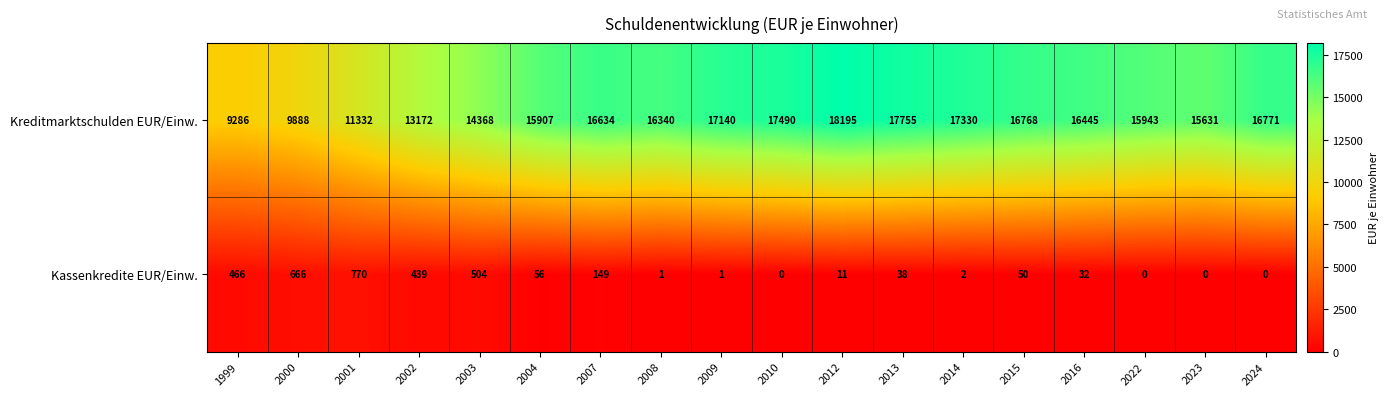

What is the spread (max minus min) of values at 2014?

17328